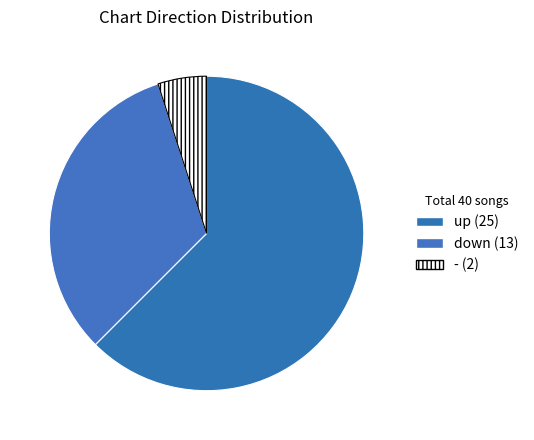

Count the number of slices in the pie.

3